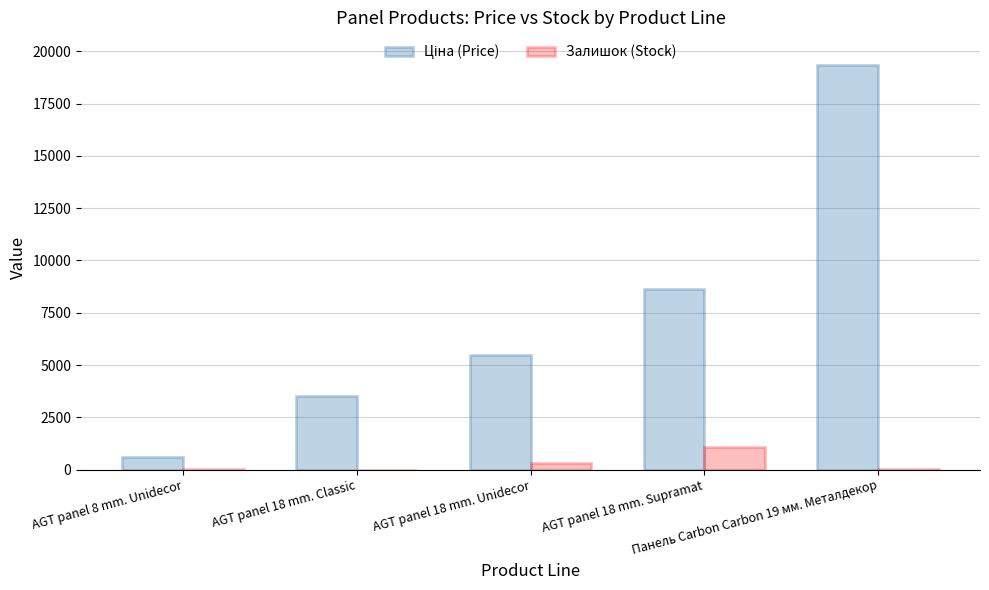

What is the approximate value of Залишок (Stock) at AGT panel 18 mm. Supramat?

1059.0